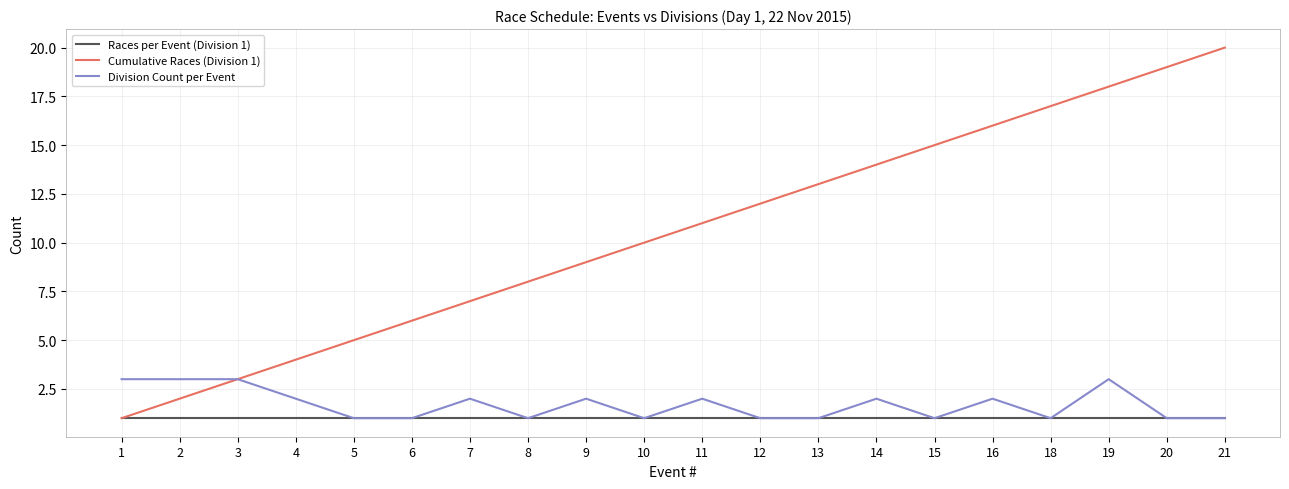

What is the approximate value of Division Count per Event at 15?

1